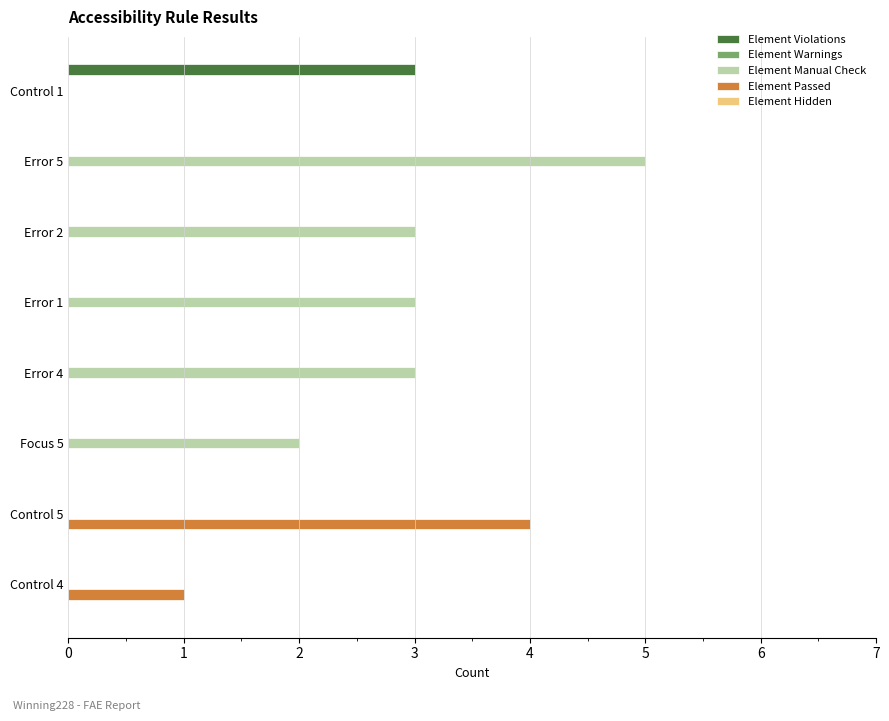

Between Focus 5 and Control 5, which series saw the biggest shift?

Element Passed